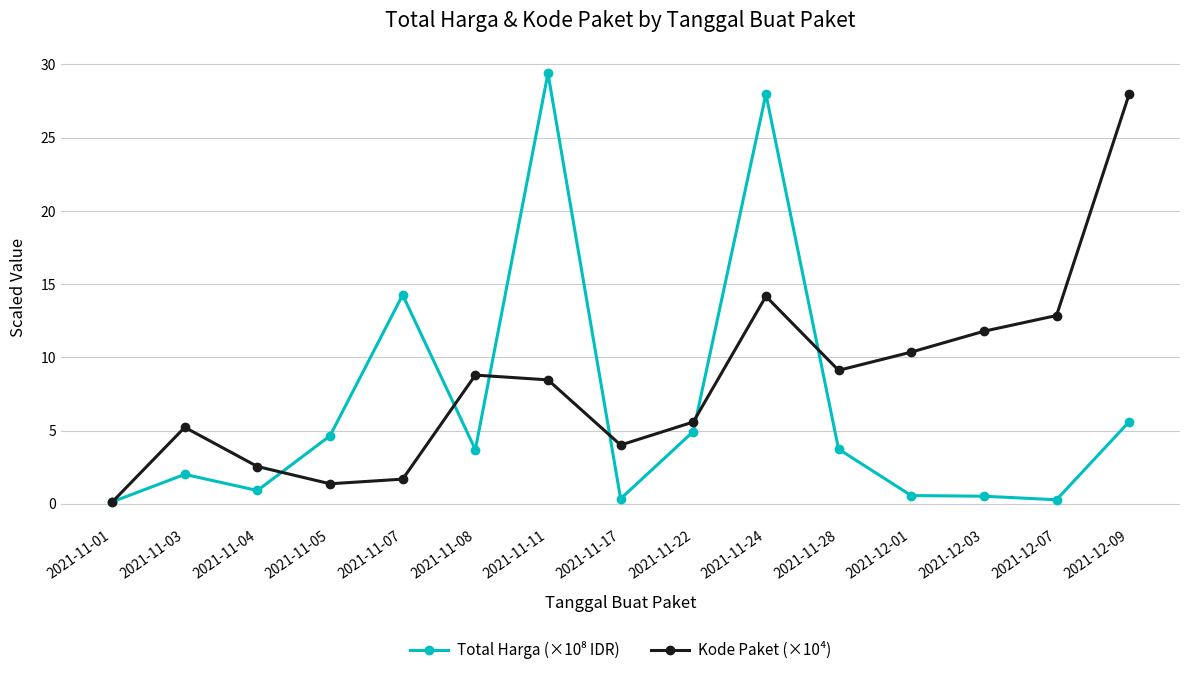

At how many categories does at least one series exceed 10?

7